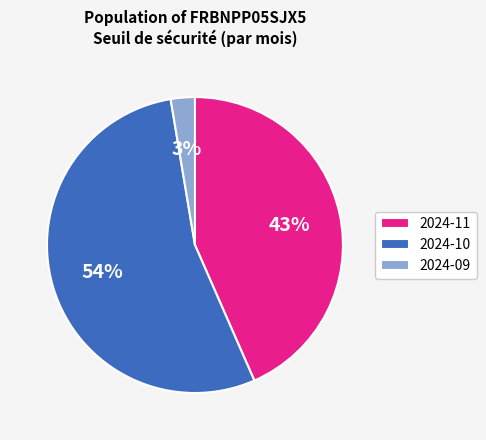

How many segments does this pie chart have?

3